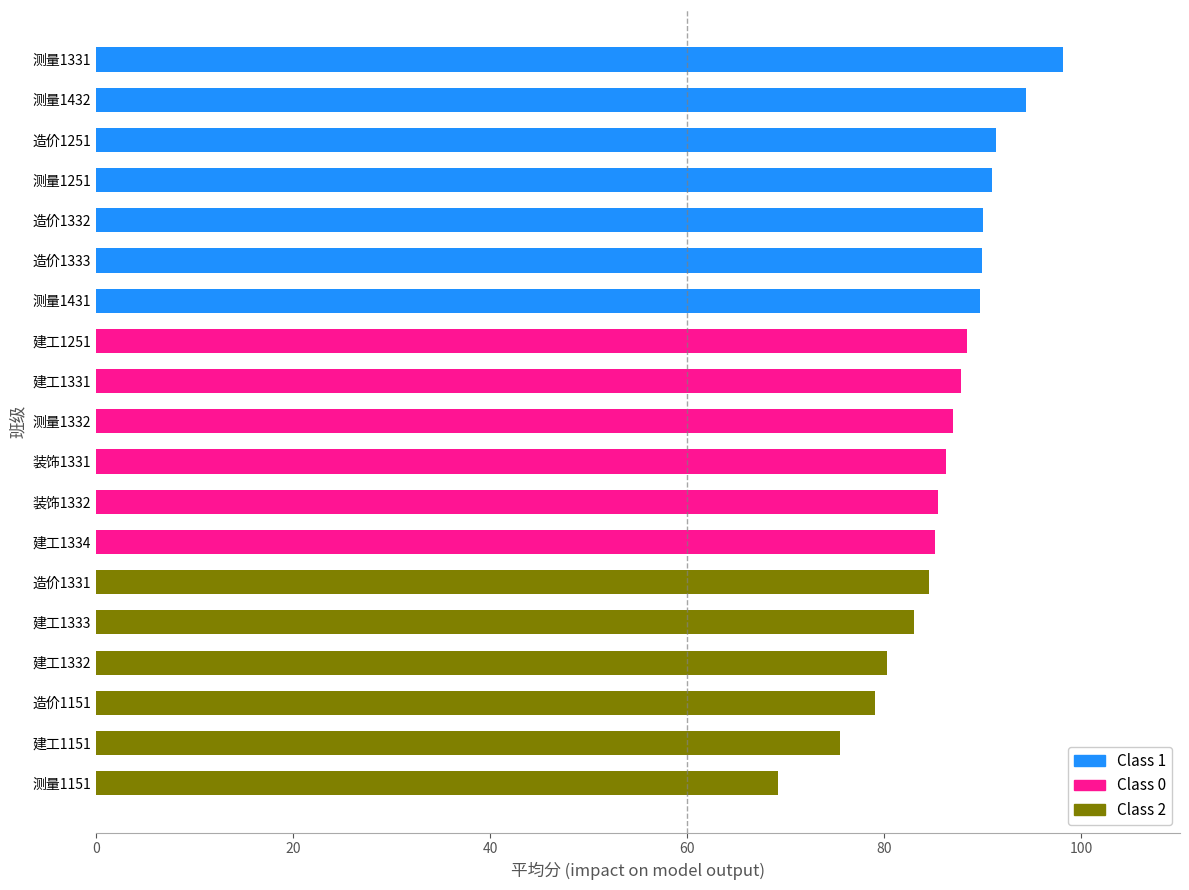

Read the value at 建工1333.

83.0